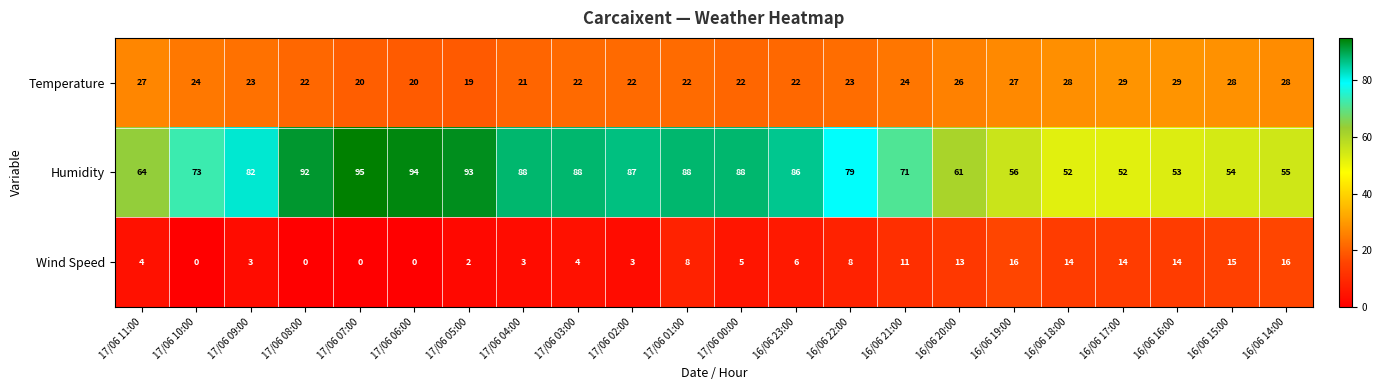

The value of Temperature at 17/06 03:00 is 36. True or false?

False